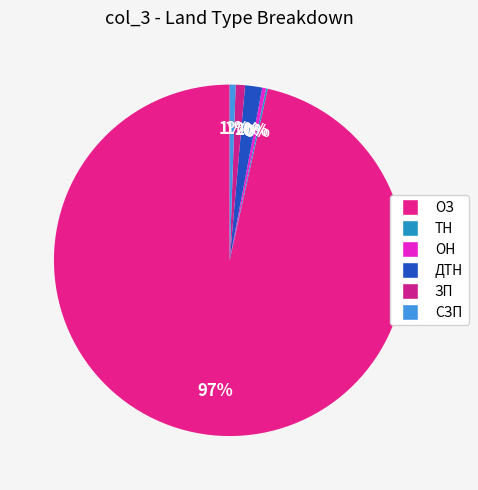

Which category has the biggest portion of the pie?

ОЗ